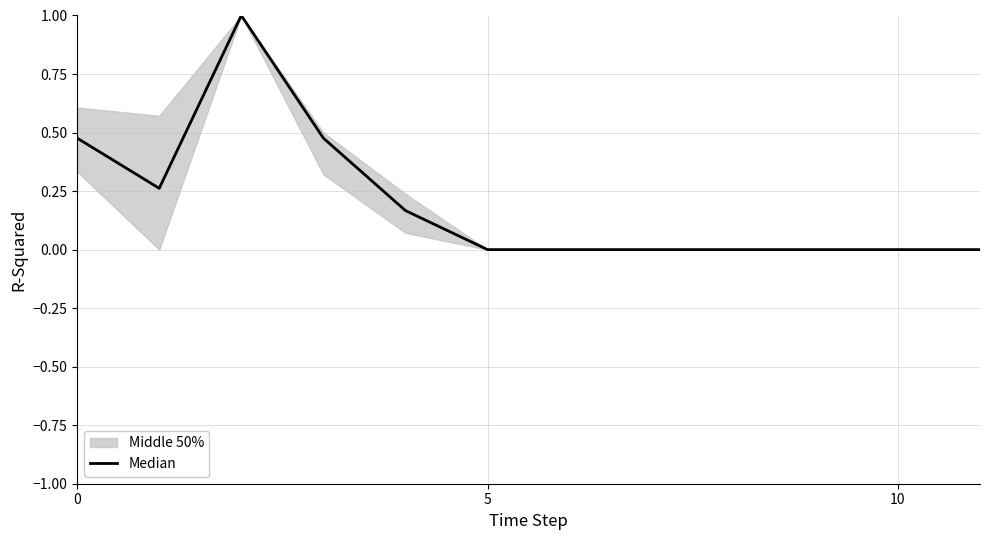

Is this an area chart (filled region under the line)?

No